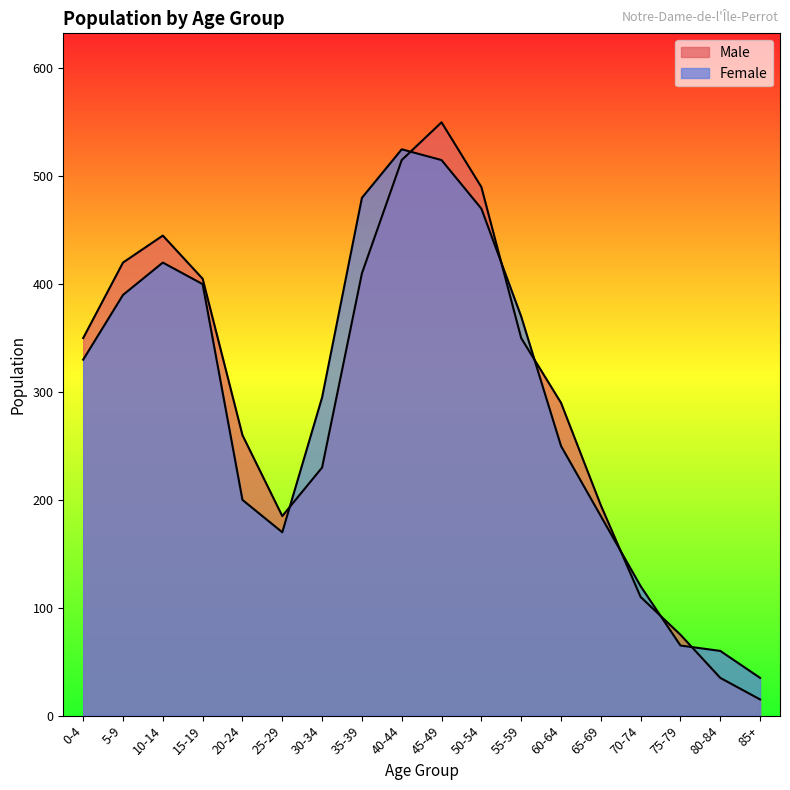

Which series has the widest spread of values?

Male